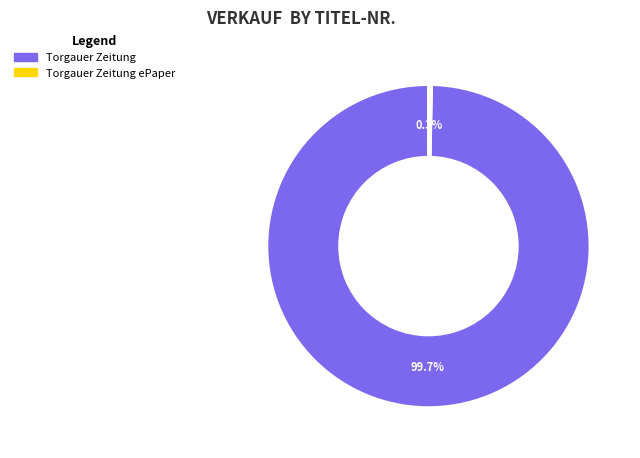

To the nearest percent, what is the difference between the largest and smallest slice percentages?

99%